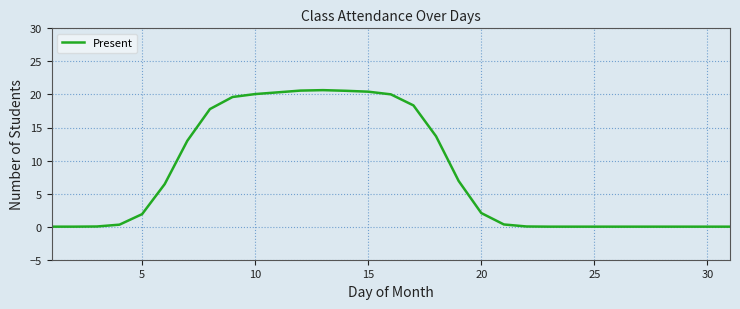

What is the average value?

7.8